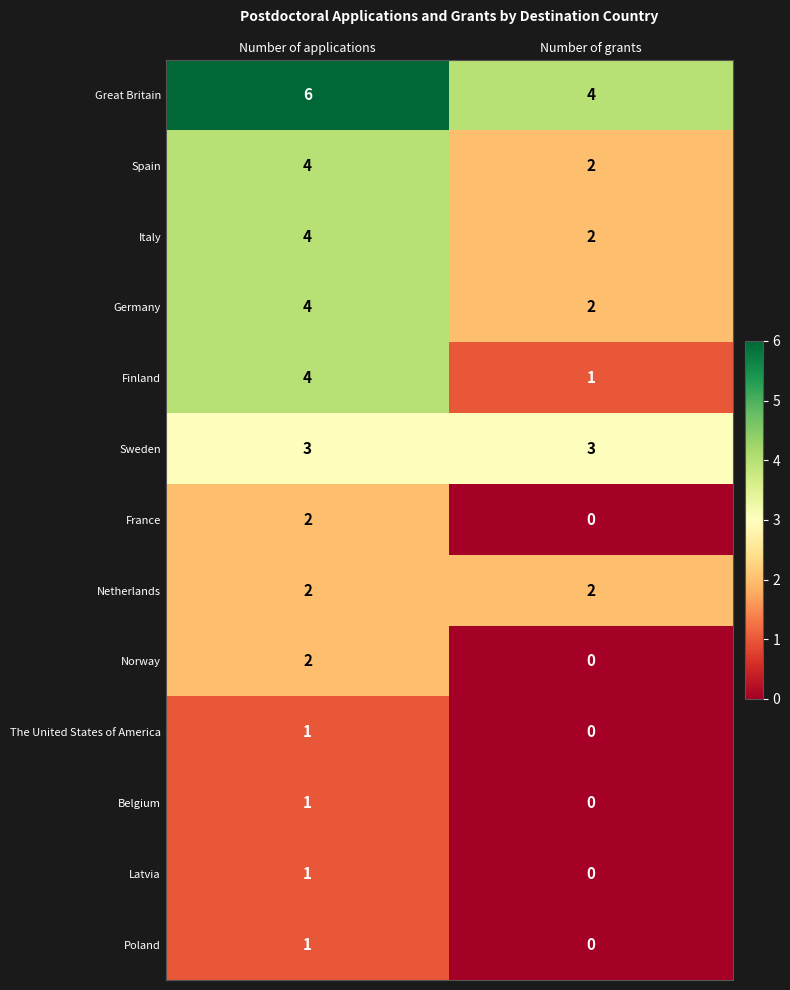

Reading right to left, what are all the values shown in this chart?

Great Britain: 4	6
Spain: 2	4
Italy: 2	4
Germany: 2	4
Finland: 1	4
Sweden: 3	3
France: 0	2
Netherlands: 2	2
Norway: 0	2
The United States of America: 0	1
Belgium: 0	1
Latvia: 0	1
Poland: 0	1